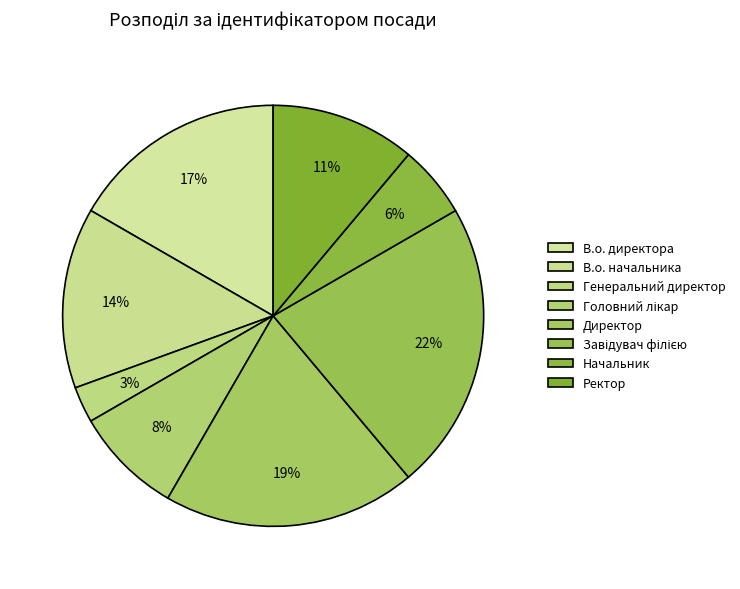

How many segments does this pie chart have?

8